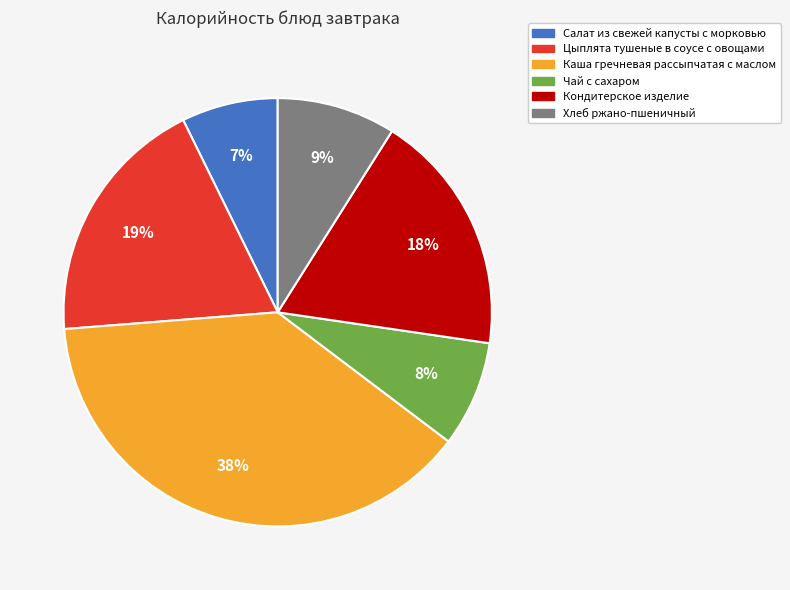

The Каша гречневая рассыпчатая с маслом slice represents 30% of the pie. True or false?

False